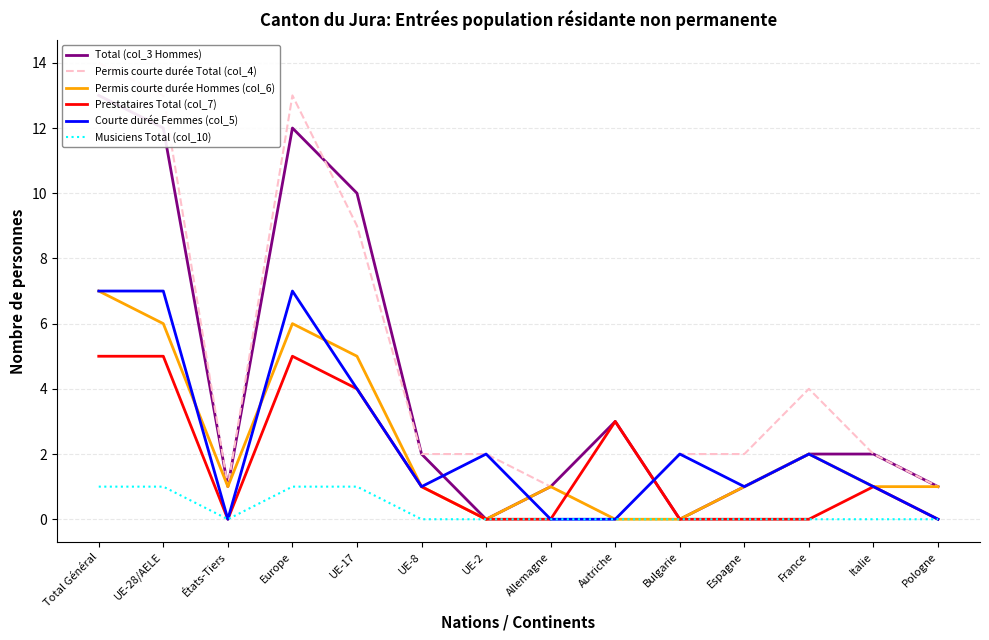

Which series changed the most between Bulgarie and Espagne?

Total (col_3 Hommes)